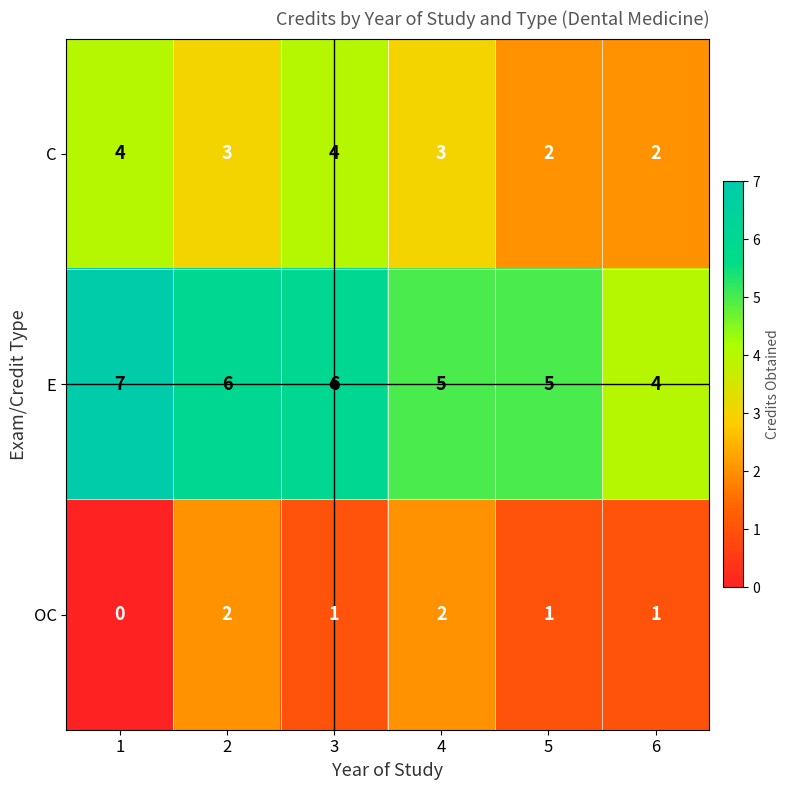

What is the sum of the C values at 3 and 2?

7